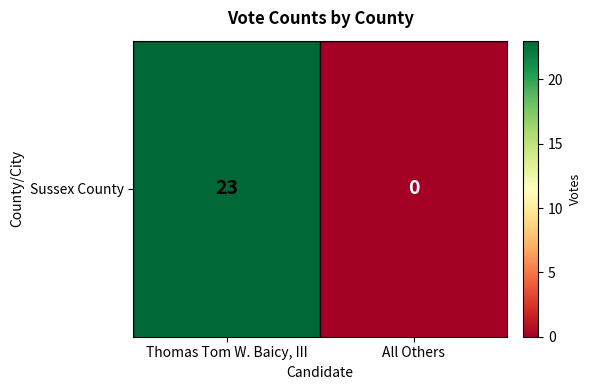

Reading left to right, transcribe all the data shown in this chart.

23	0